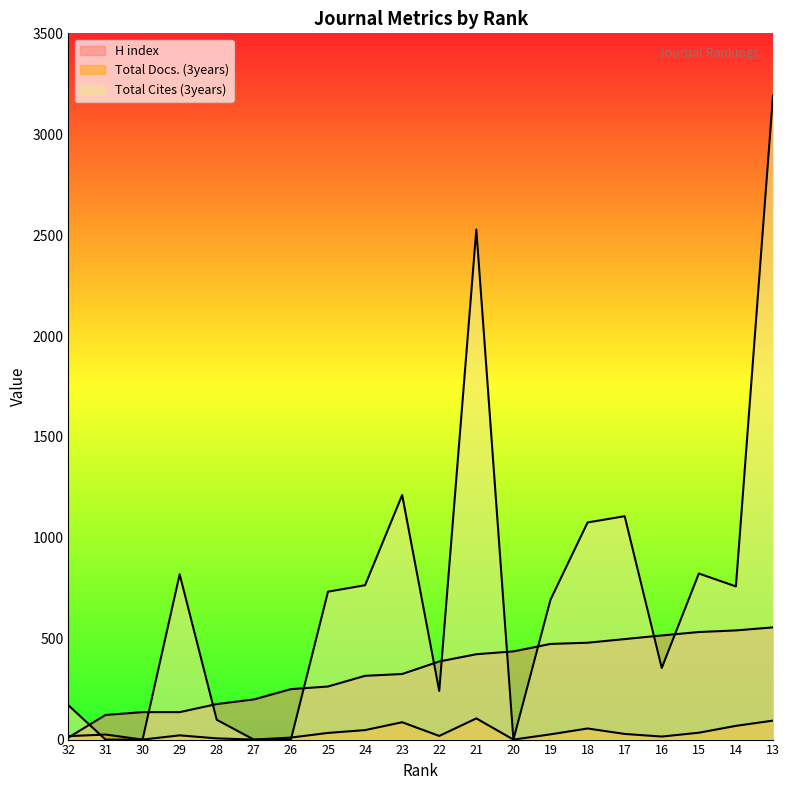

True or false: H index has a value of 437 at 20.

True